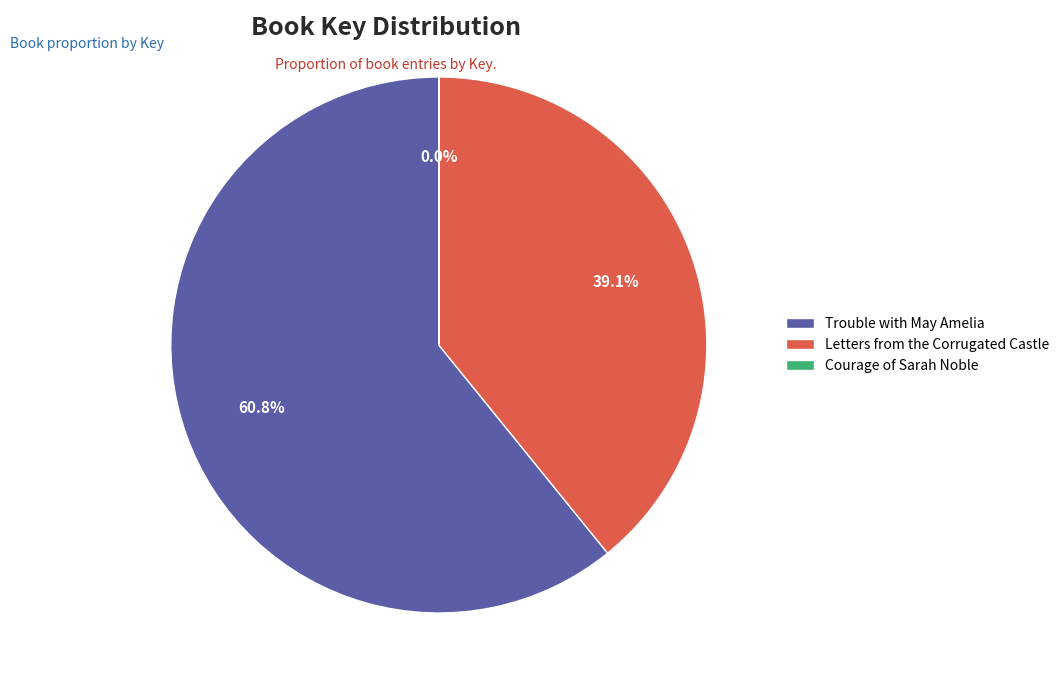

What is the ratio of the value at Letters from the Corrugated Castle to the value at Trouble with May Amelia?

0.6